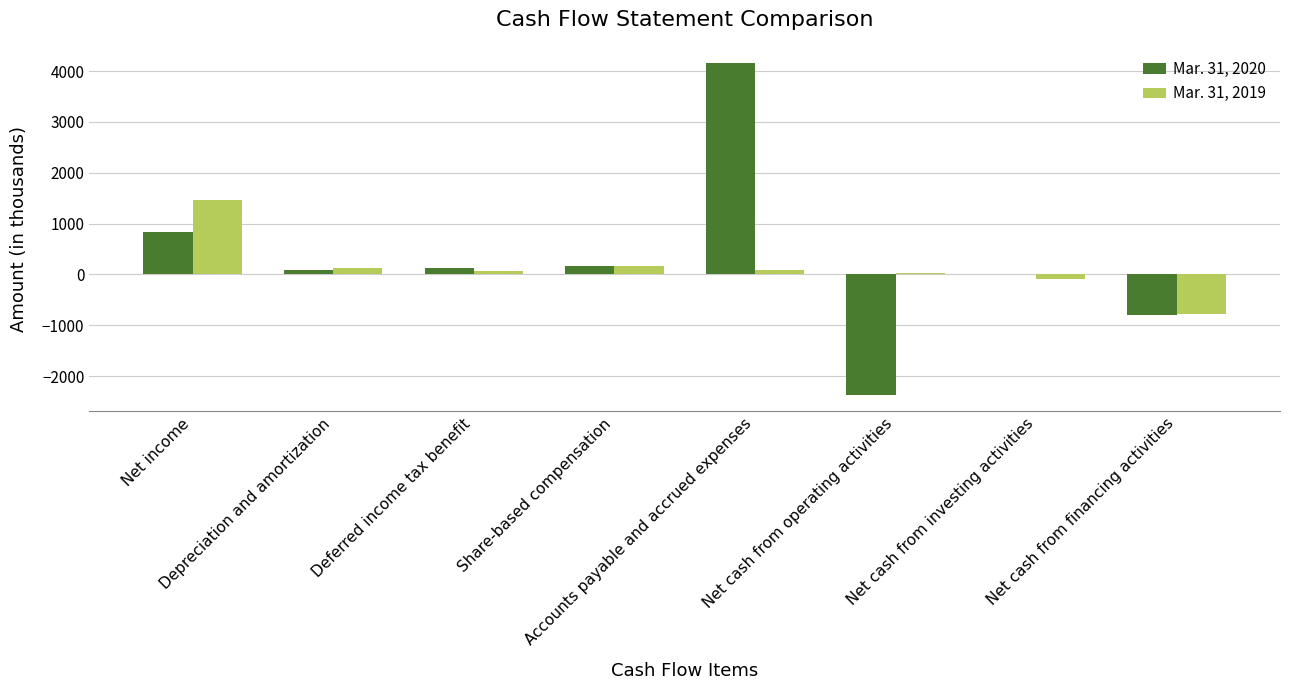

What is the sum of all Mar. 31, 2020 values?

2213